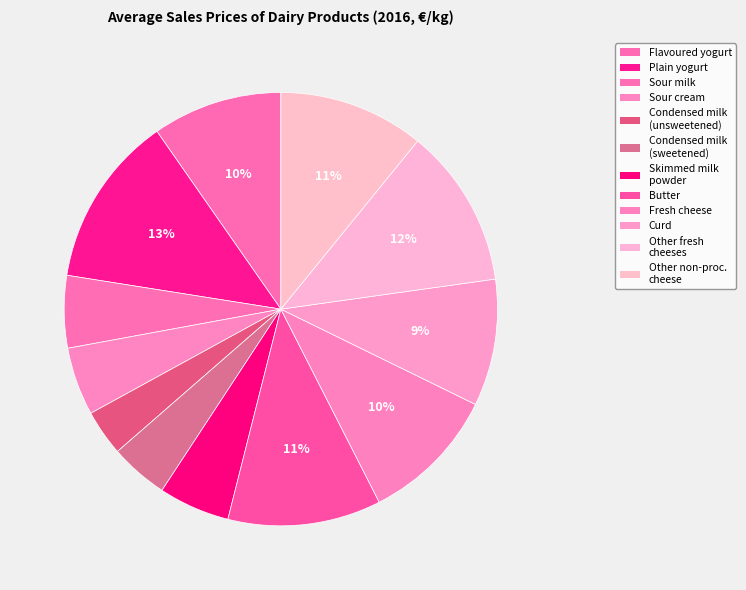

How many segments does this pie chart have?

12